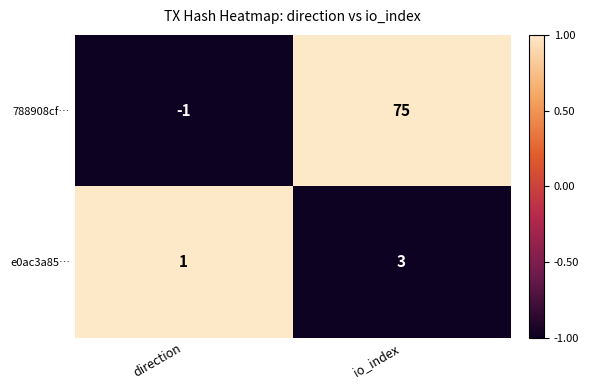

Which label corresponds to the largest value in the chart?

io_index